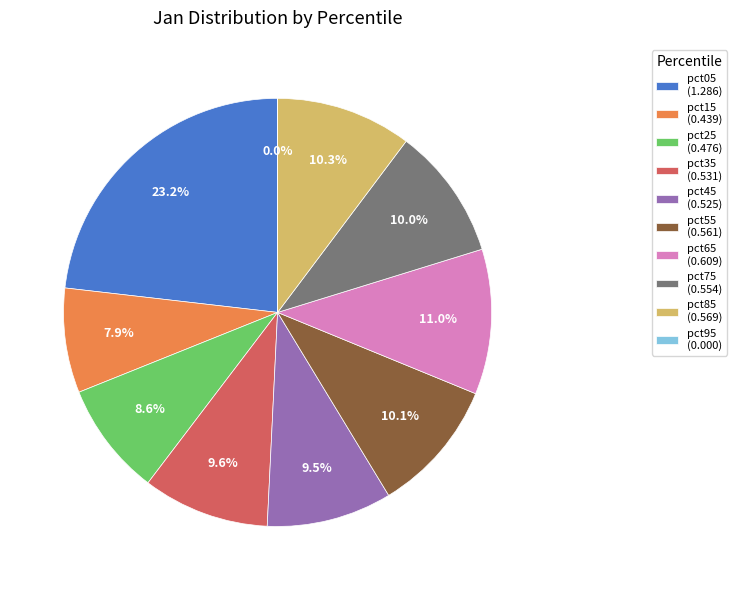

Between pct65 (0.609) and pct85 (0.569), which is larger?

pct65 (0.609)